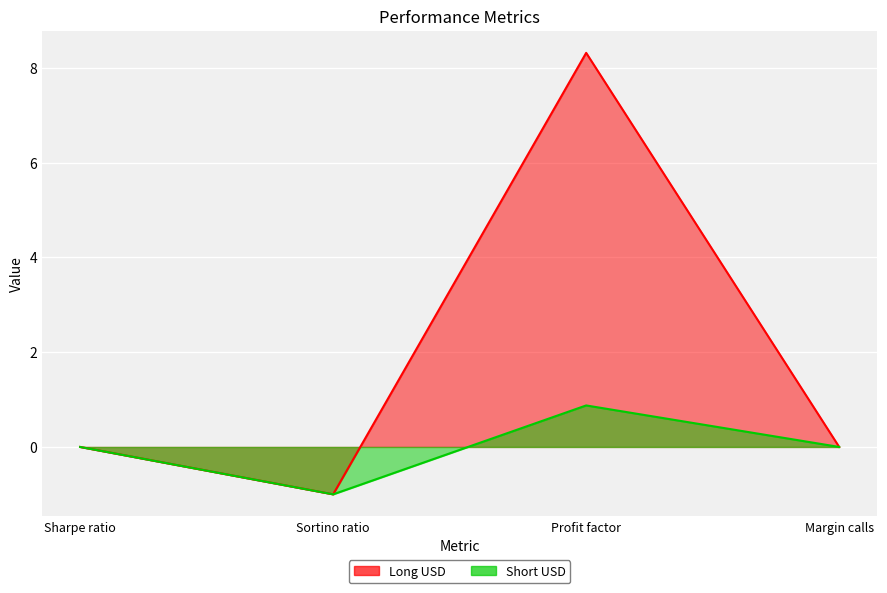

True or false: Long USD has a value of 6.2 at Margin calls.

False